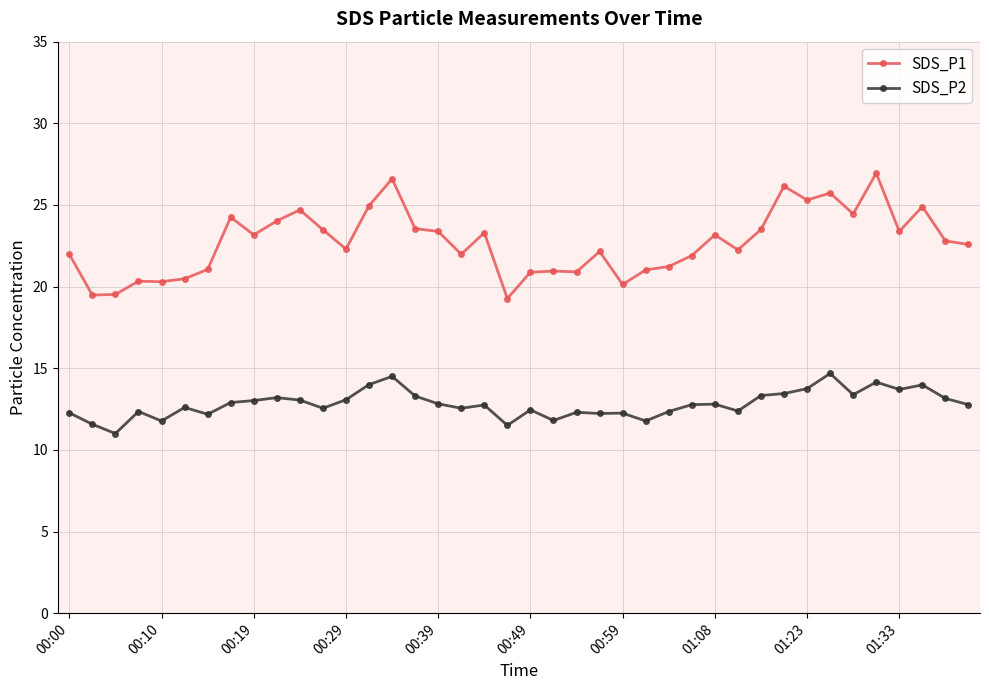

What is the value of the SDS_P2 point at the 3rd from the left?

11.0